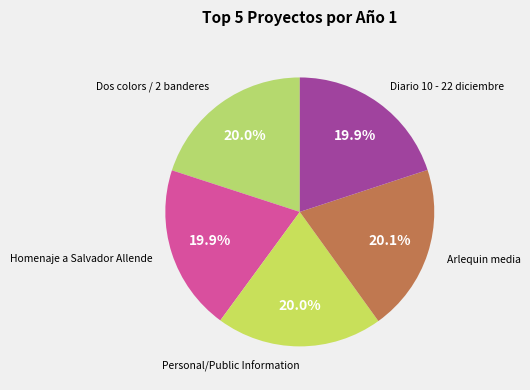

How many slices are in this pie chart?

5